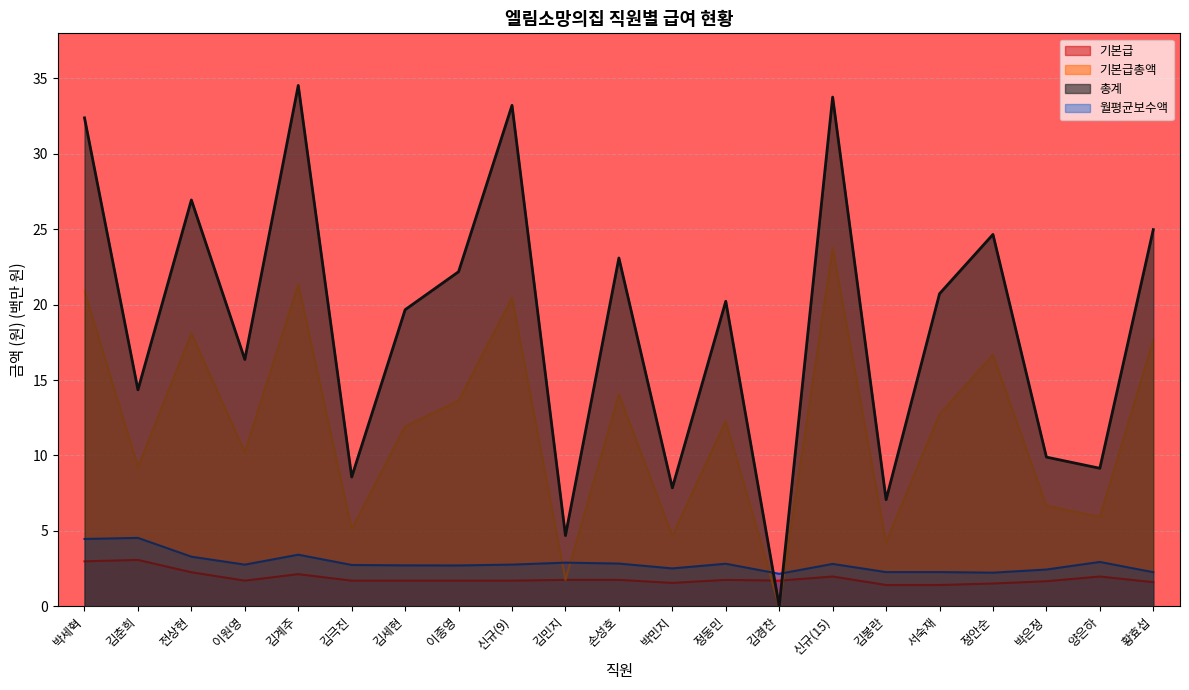

Rank the series by their maximum value, from highest to lowest.

총계, 기본급총액, 월평균보수액, 기본급